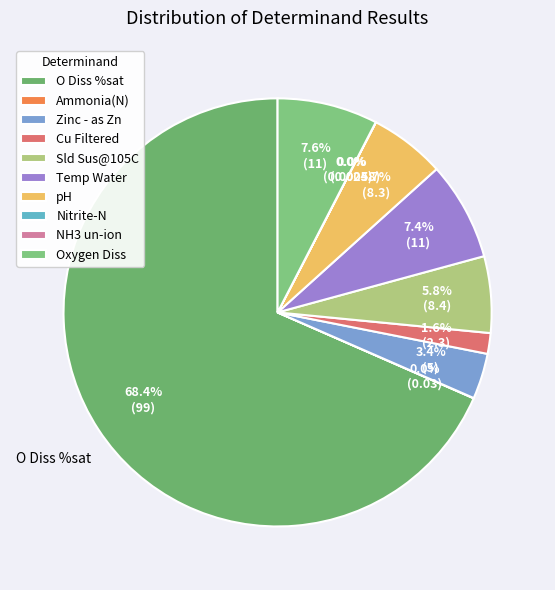

To the nearest percent, what is the average slice percentage?

10%